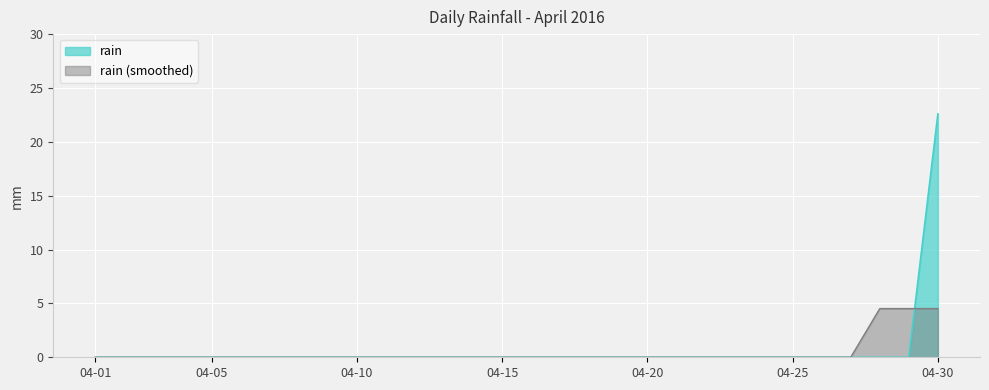

At which category does the chart reach its peak across all series?

04-30